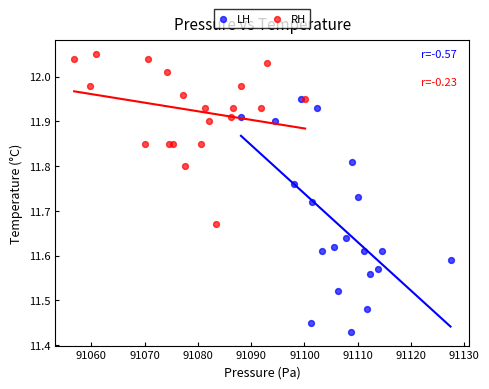

Which series reaches the maximum Y coordinate?

RH